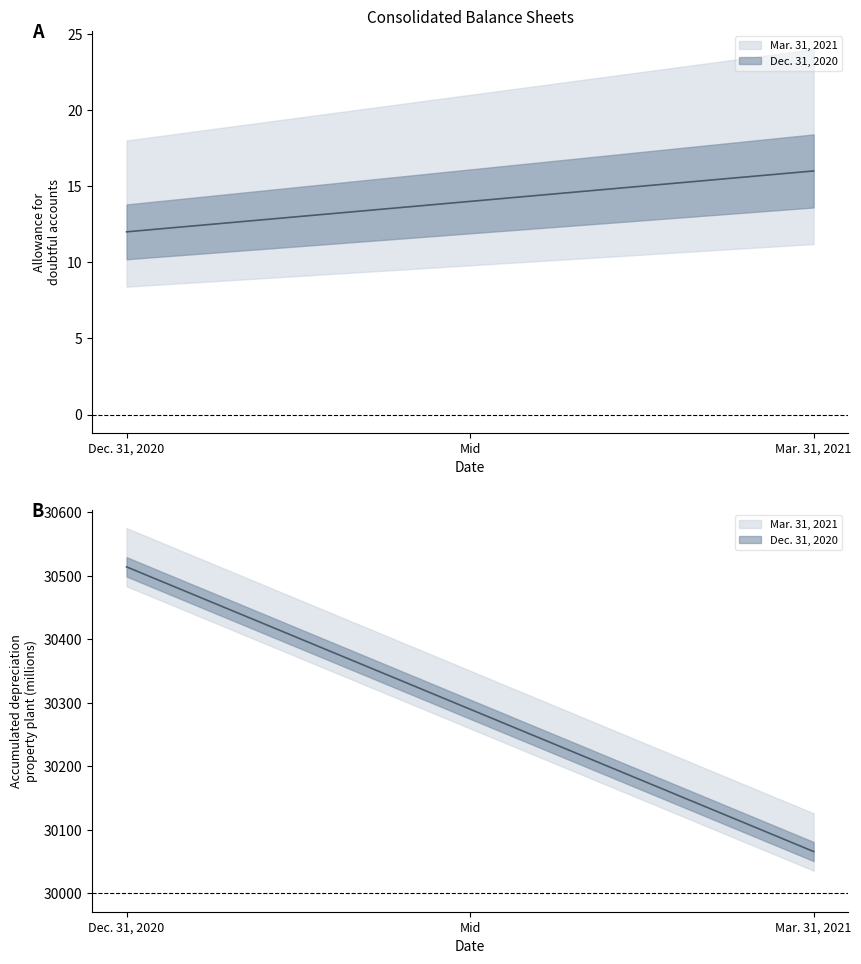

Count the Dec. 31, 2020 values in the range 16 to 30066.

2